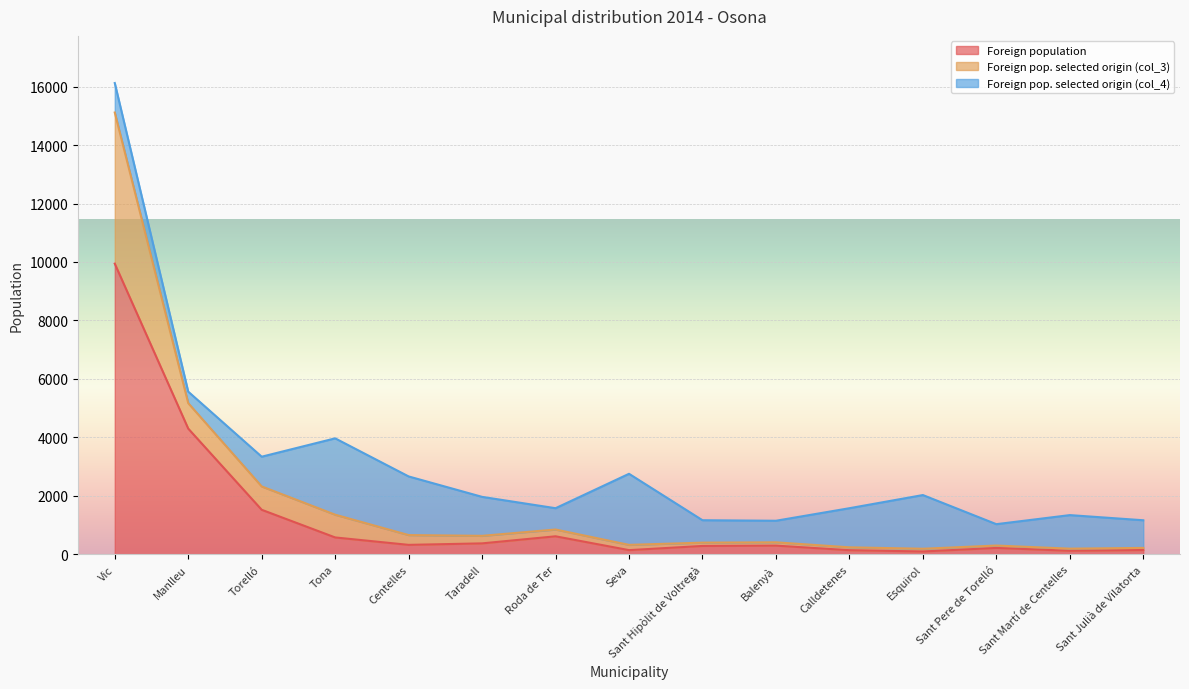

What is the total value across all series at Vic?

16122